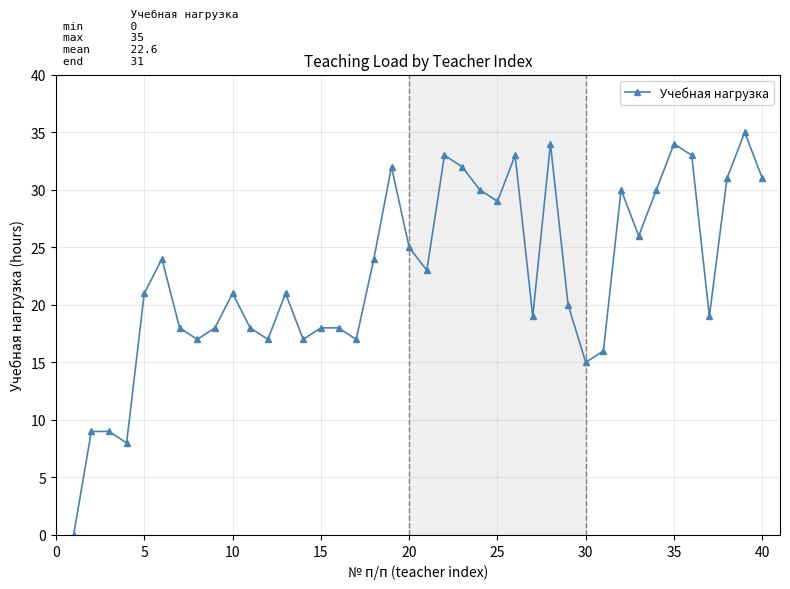

What is the value of the 37th point from the left?

19